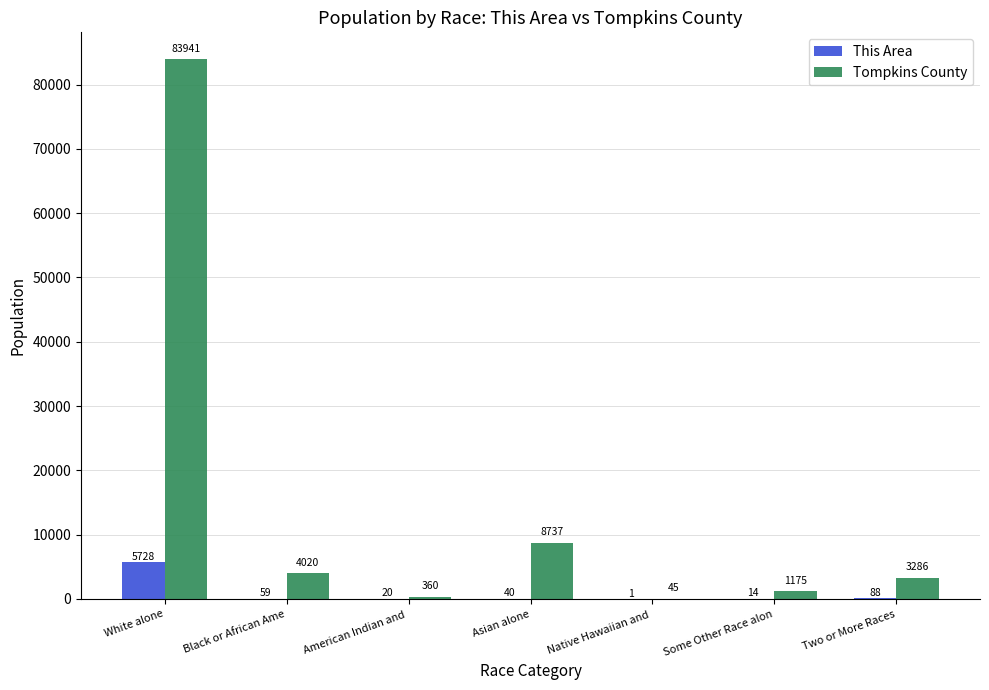

What is the sum of the This Area values at American Indian and  and White alone?

5748